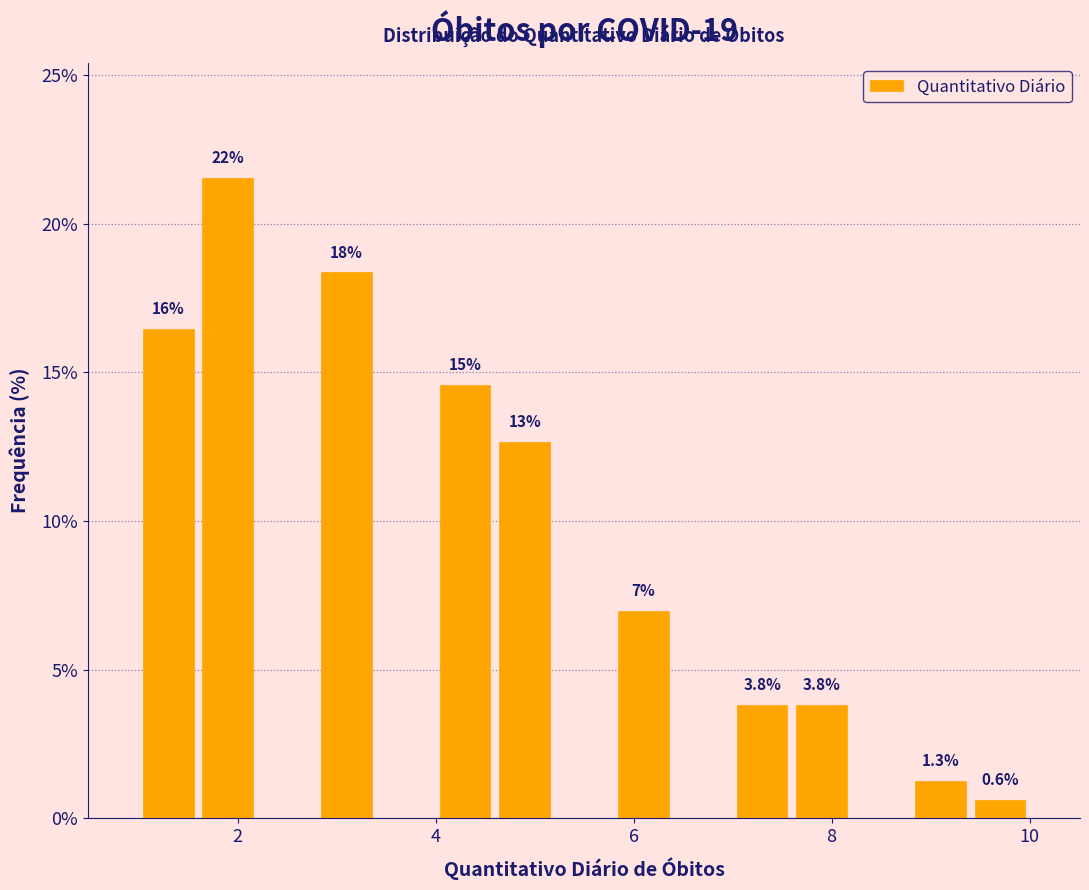

Read against the x-axis, roughly where is the centre of the tallest bar?

2.0